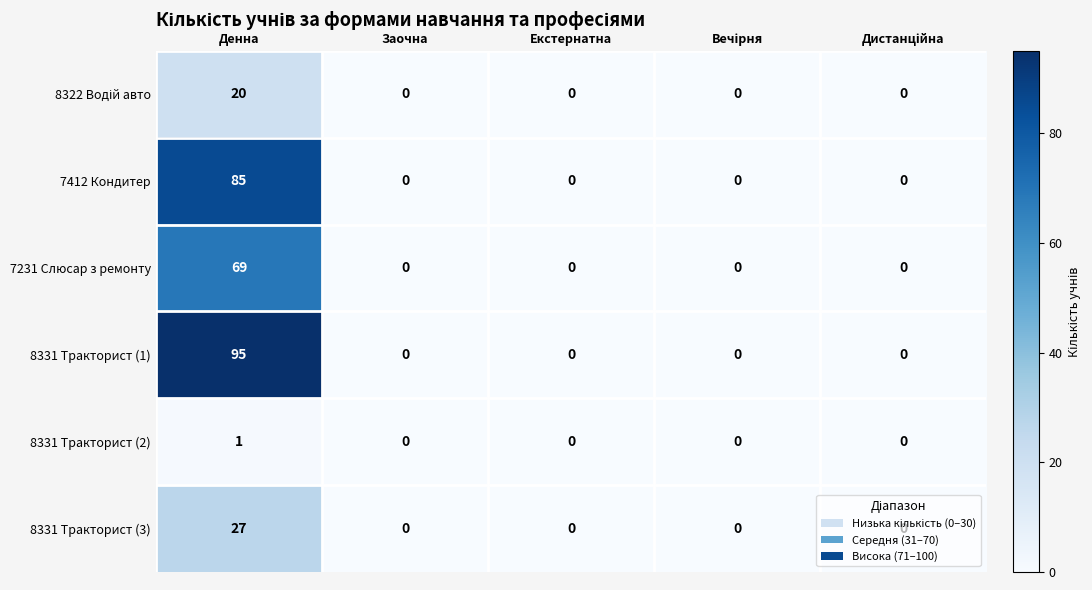

What is the total value across all series at Денна?

297